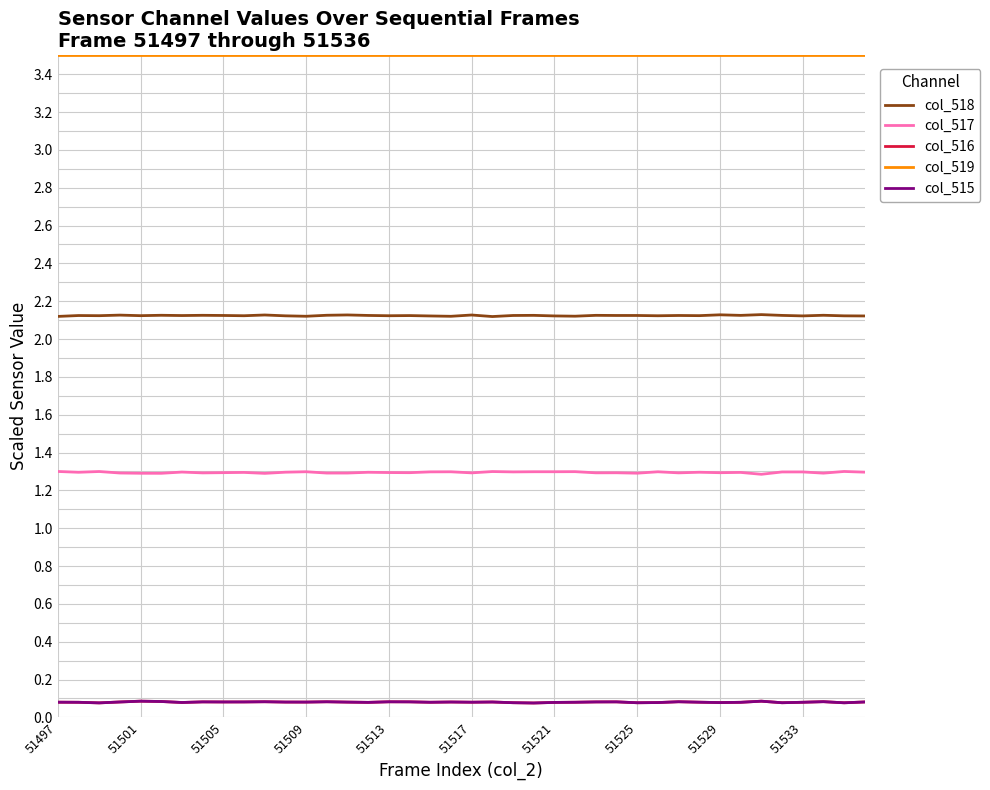

True or false: col_515 and col_519 intersect in this chart.

False